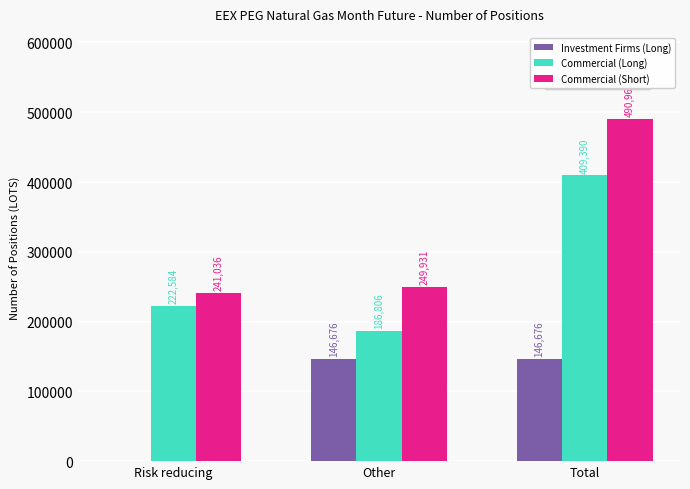

Which series changed the most between Risk reducing and Other?

Investment Firms (Long)